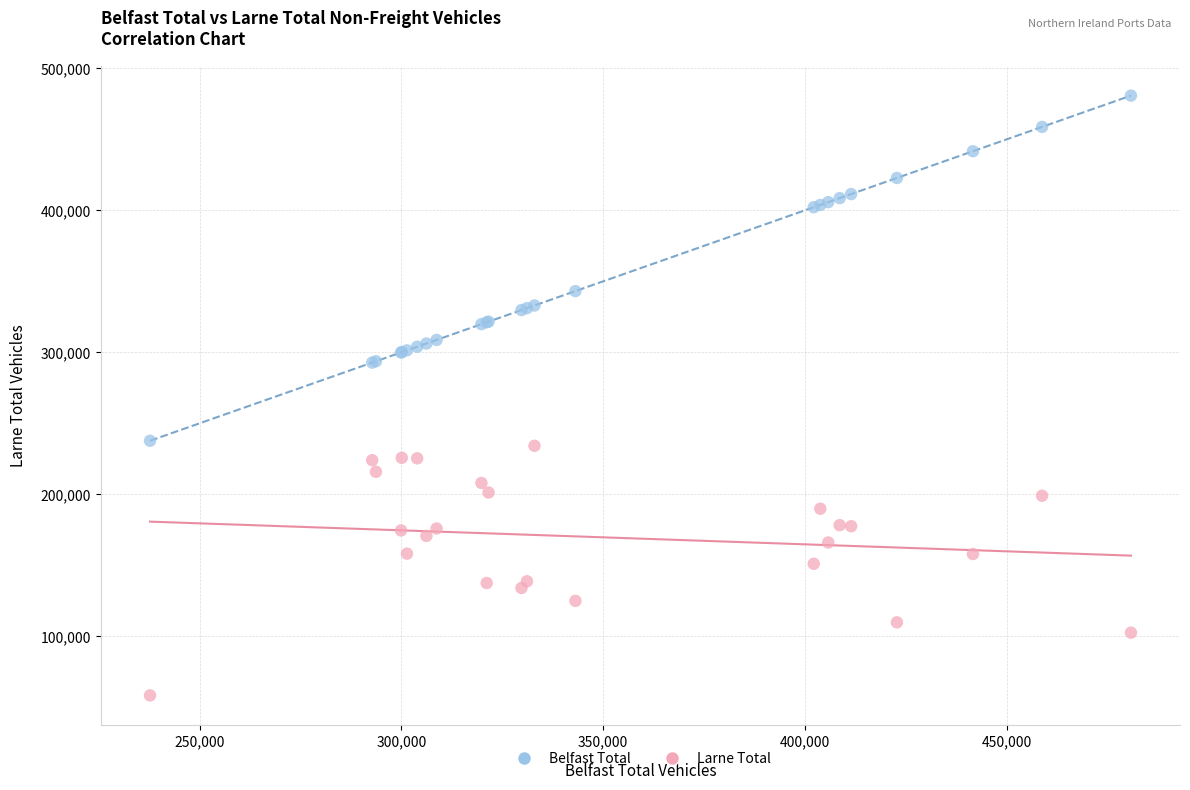

Which series contains the highest Y value?

Belfast Total